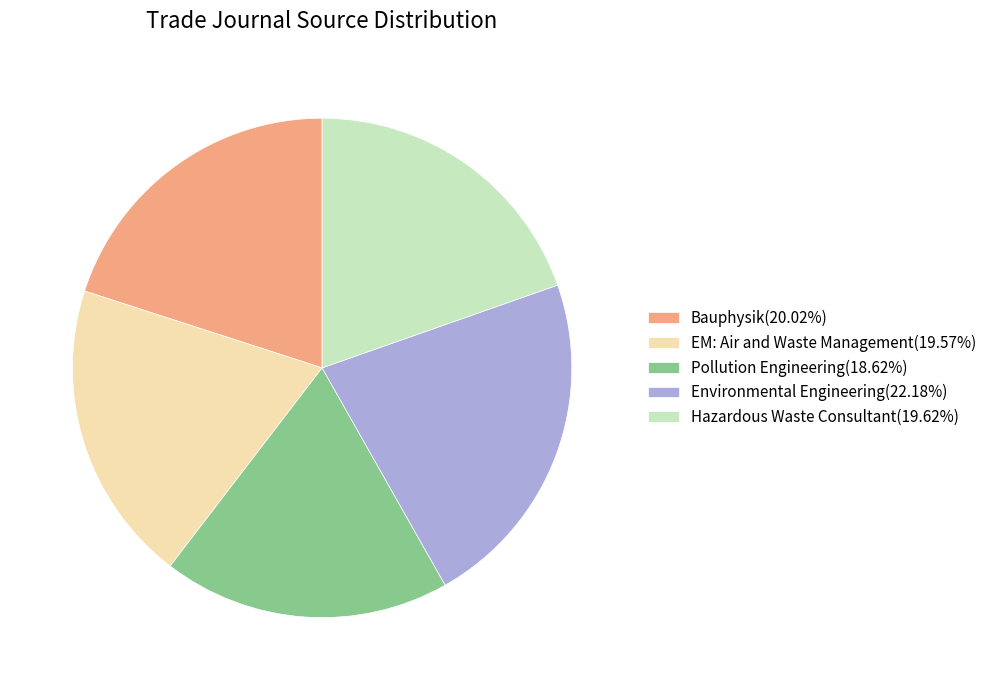

Does Pollution Engineering(18.62%) account for over 50% of the chart?

No